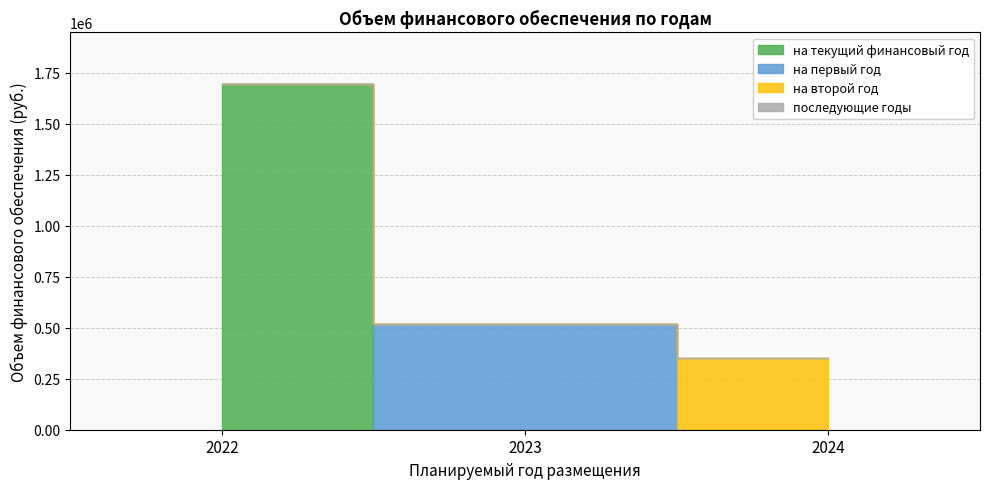

Which has a higher value, 2023 or 2024?

2023